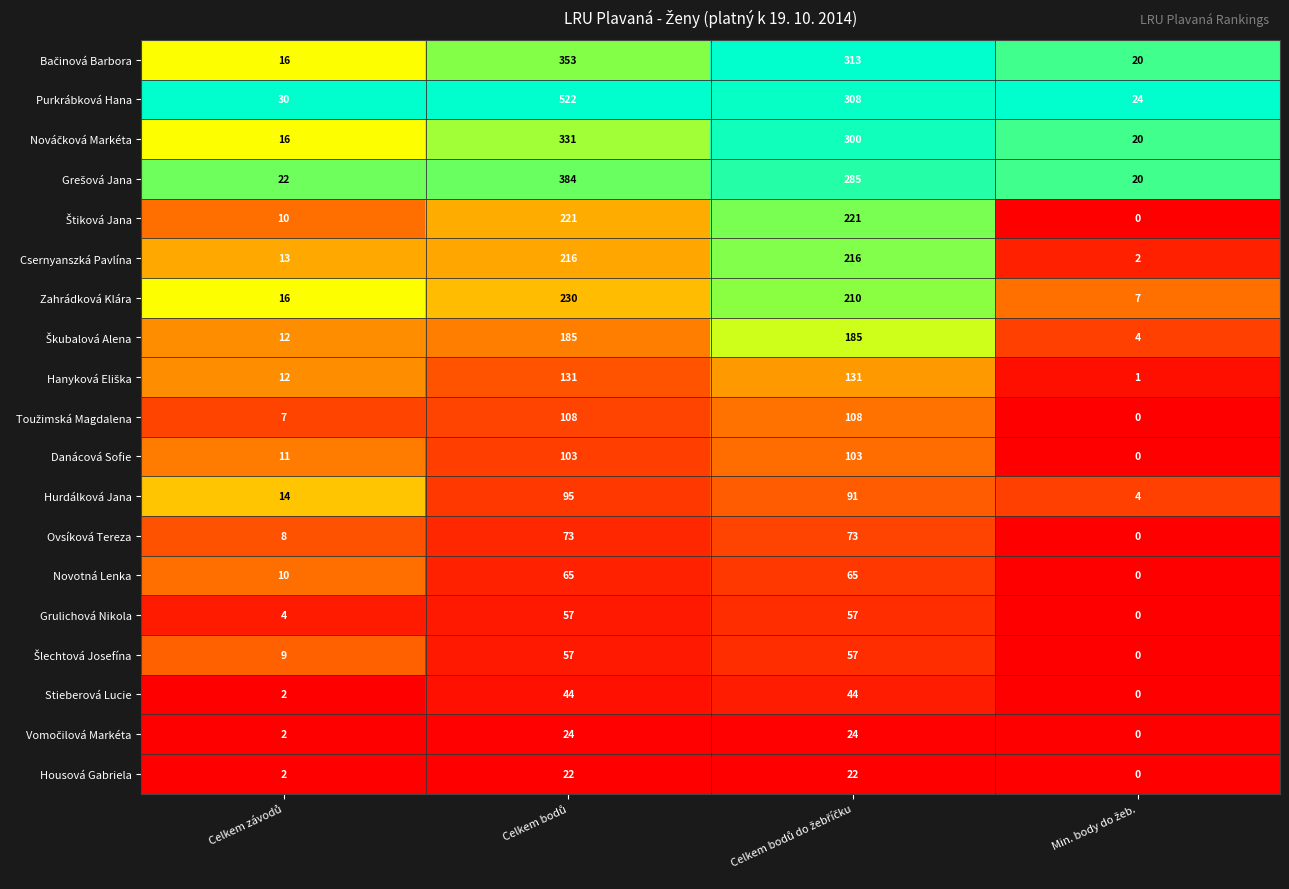

What is the maximum value shown in the chart?

522